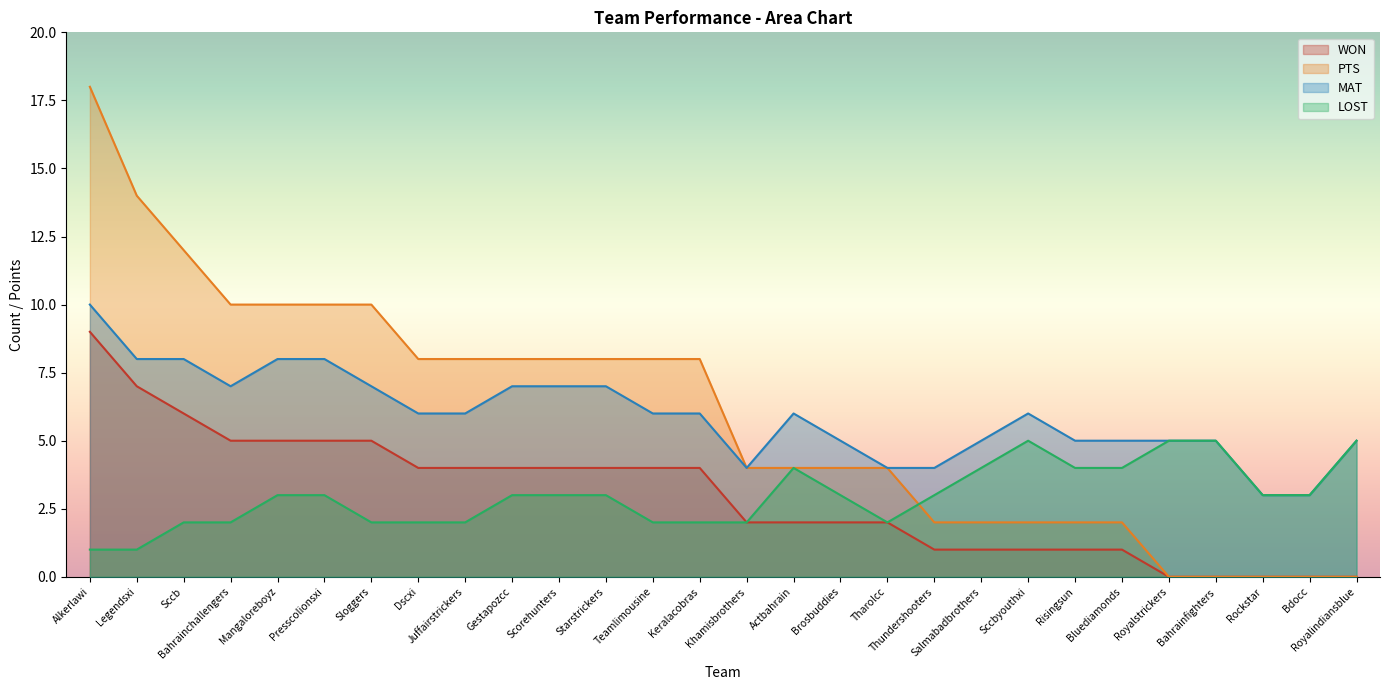

At which category is the sum across all series the highest?

Alkerlawi